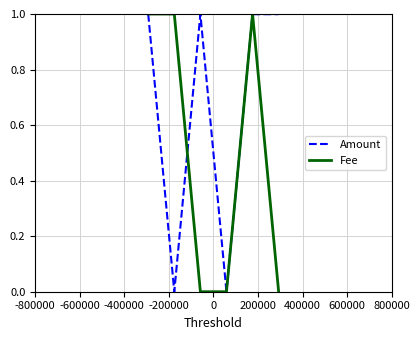

Which series has the largest total across all categories?

Amount